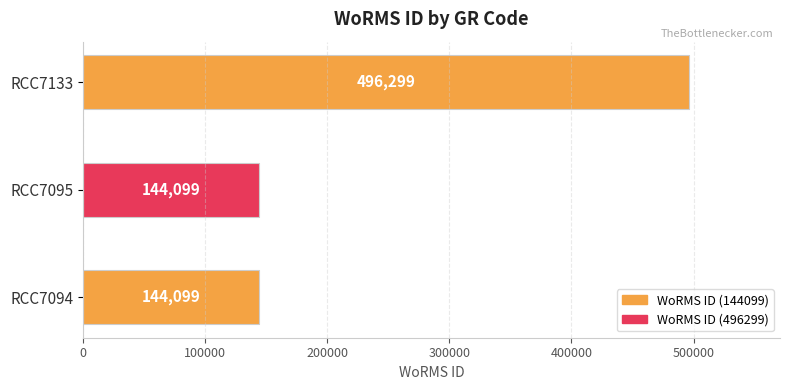

What is the sum of all values?

784497